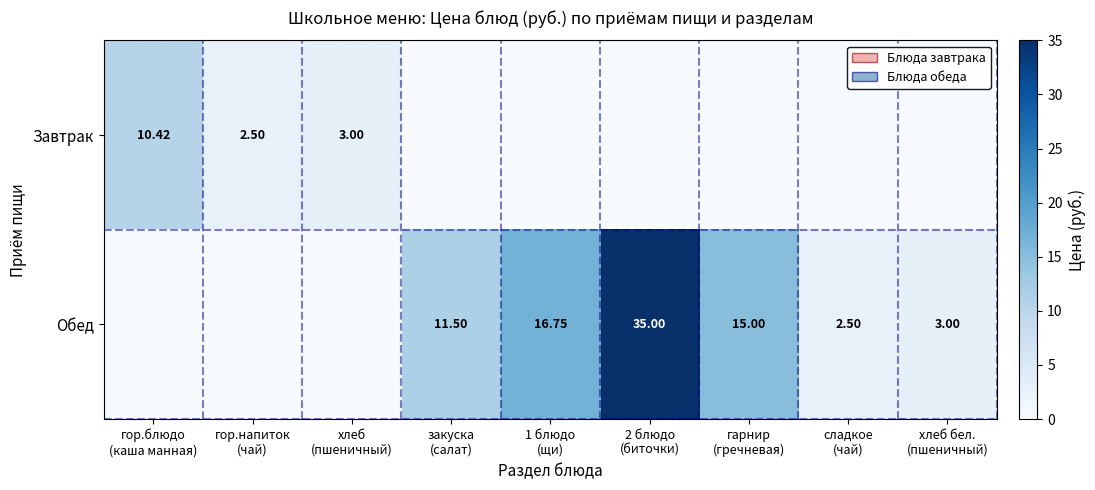

Between закуска (салат) and 2 блюдо (биточки), which series saw the biggest shift?

Обед